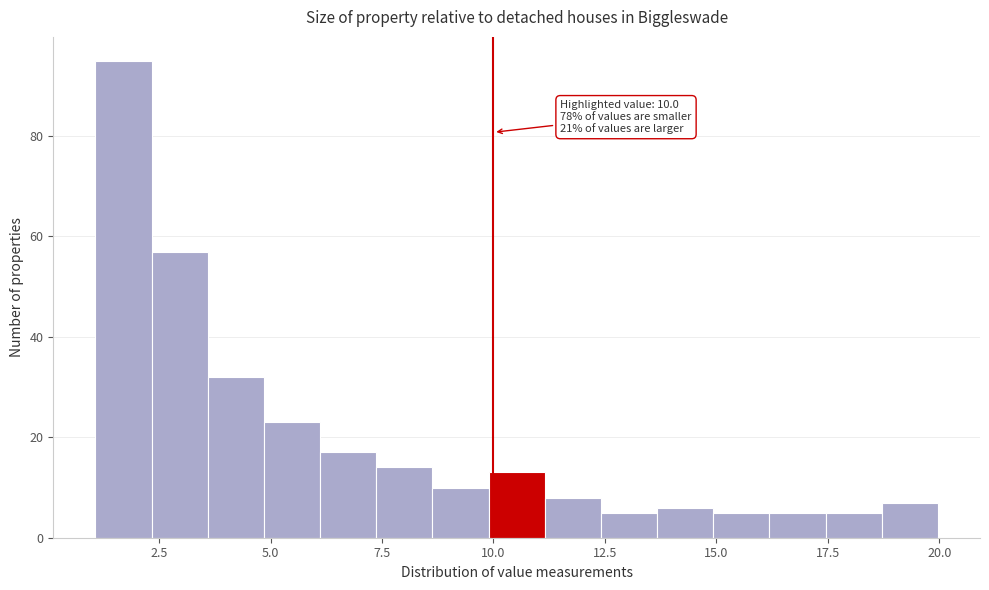

Around what value on the x-axis is the tallest bar? Give the approximate position of its centre, as read against the axis.

1.5